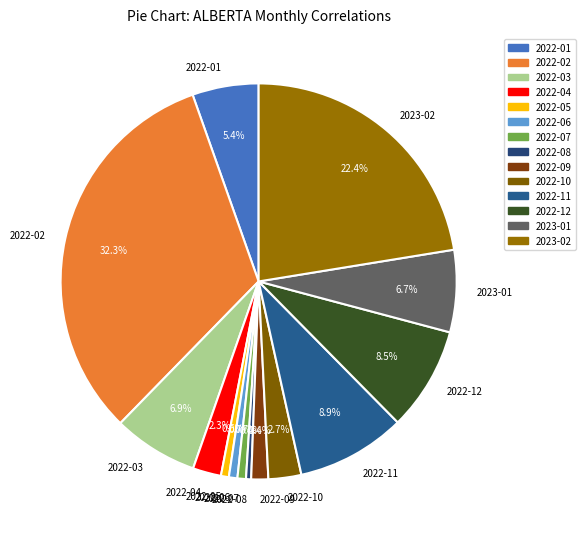

True or false: 2022-05 accounts for 1% of the total.

True